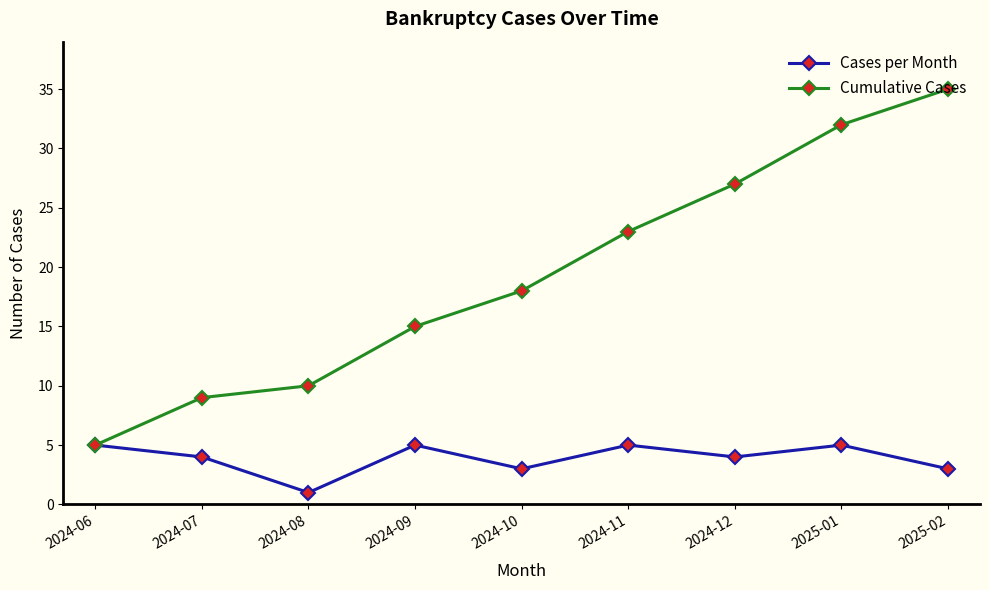

What is the difference between the maximum and minimum values in the Cases per Month series?

4